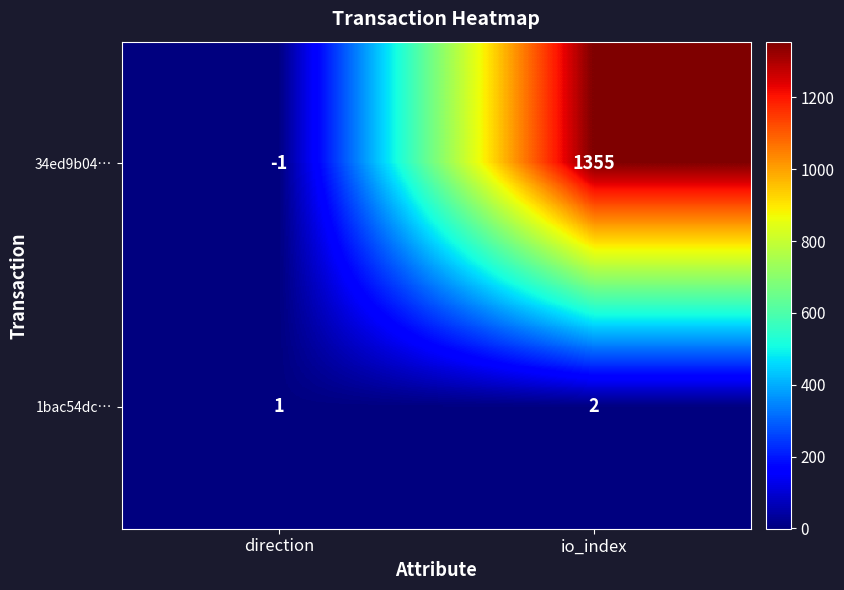

Reading left to right, extract all data points from this chart.

34ed9b04…: direction=-1	io_index=1355
1bac54dc…: direction=1	io_index=2